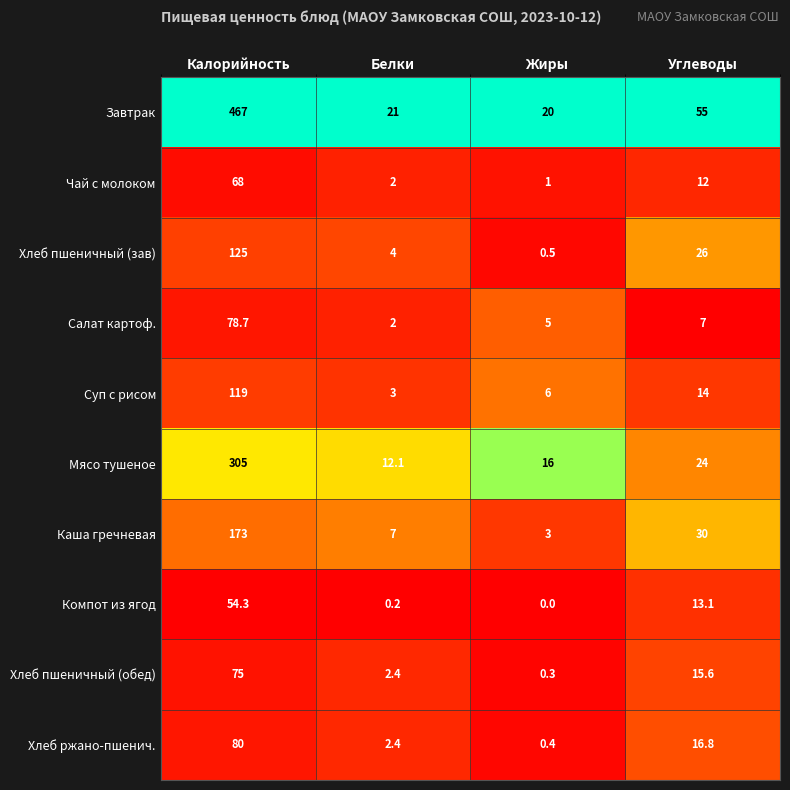

Is the value of Чай с молоком at Белки greater than the value of Каша гречневая at Углеводы?

No